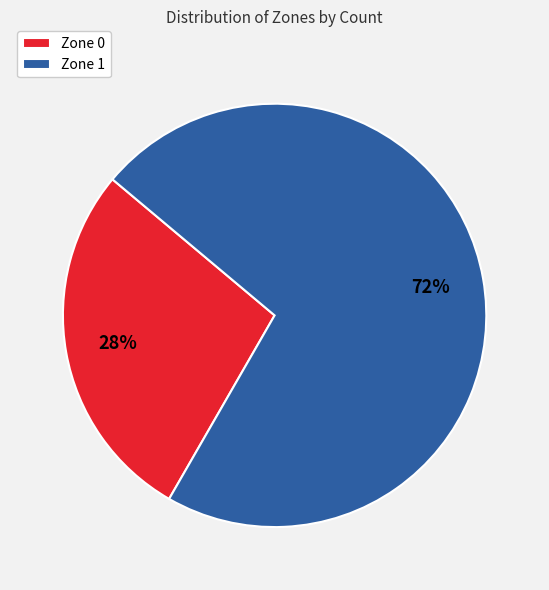

True or false: Zone 1 accounts for 72% of the total.

True